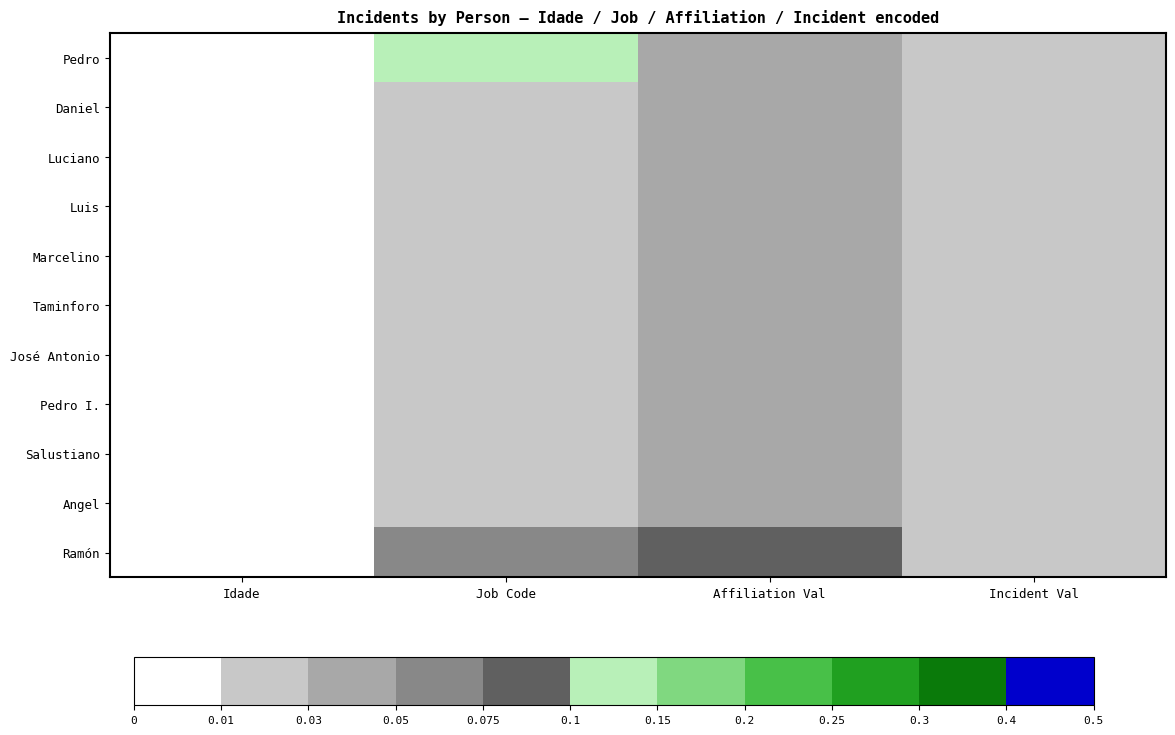

What is the total value across all series at Incident Val?

0.1